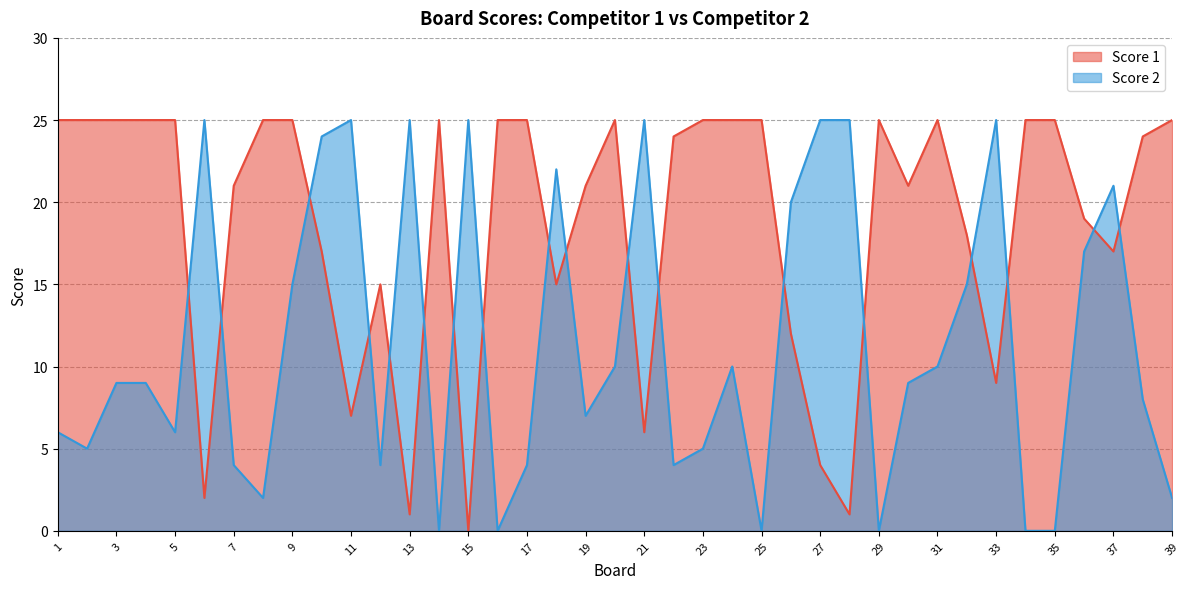

At how many categories does at least one series exceed 19?

36